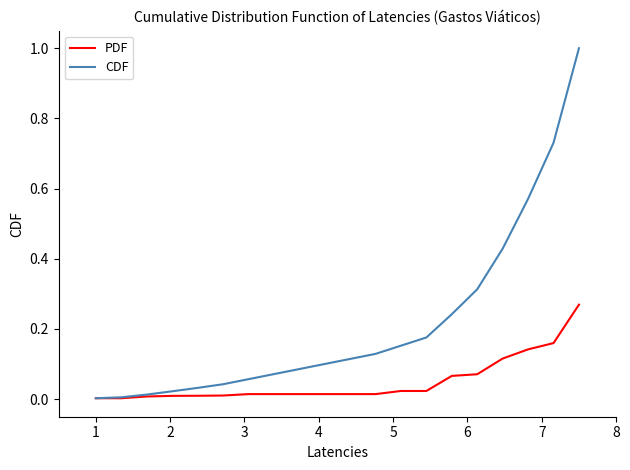

What is the difference between the maximum and second lowest values in the CDF series?

1.0